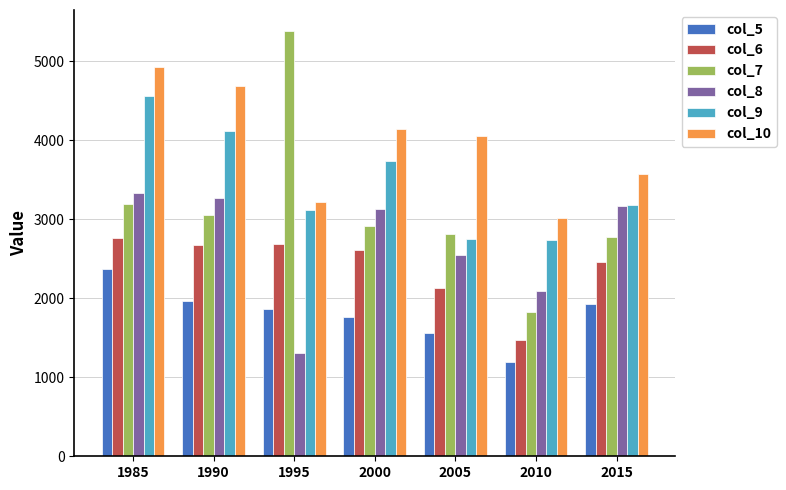

What is the average value of the col_6 series?

2399